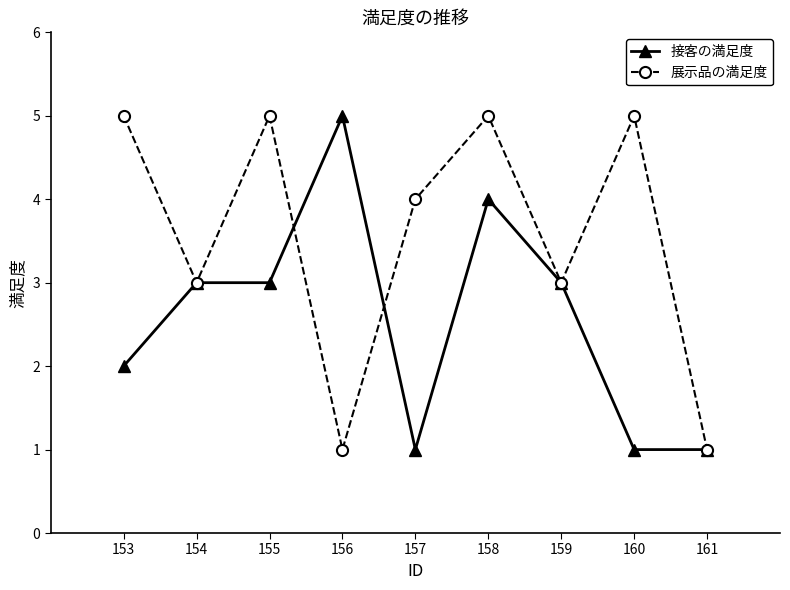

True or false: 展示品の満足度 and 接客の満足度 intersect in this chart.

True